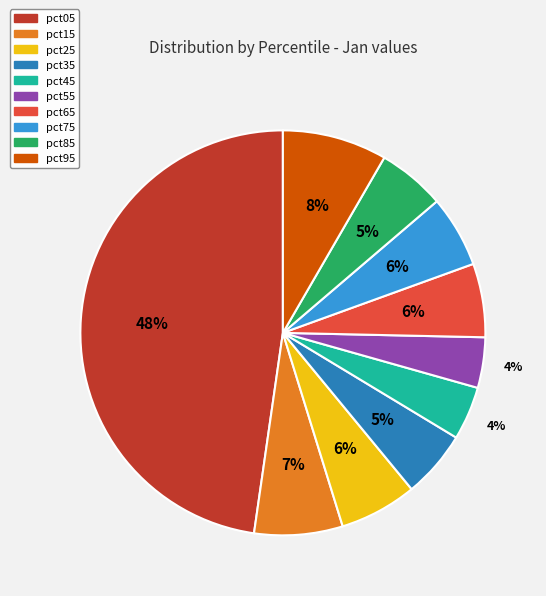

To the nearest percent, what portion does pct05 represent?

48%